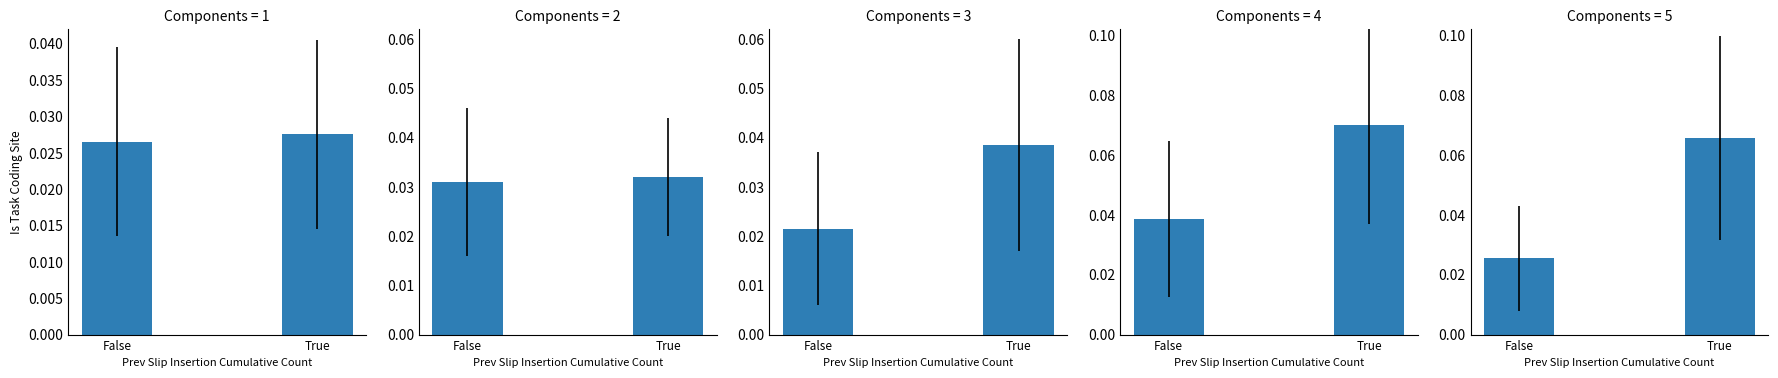

Which series has the widest spread of values?

True